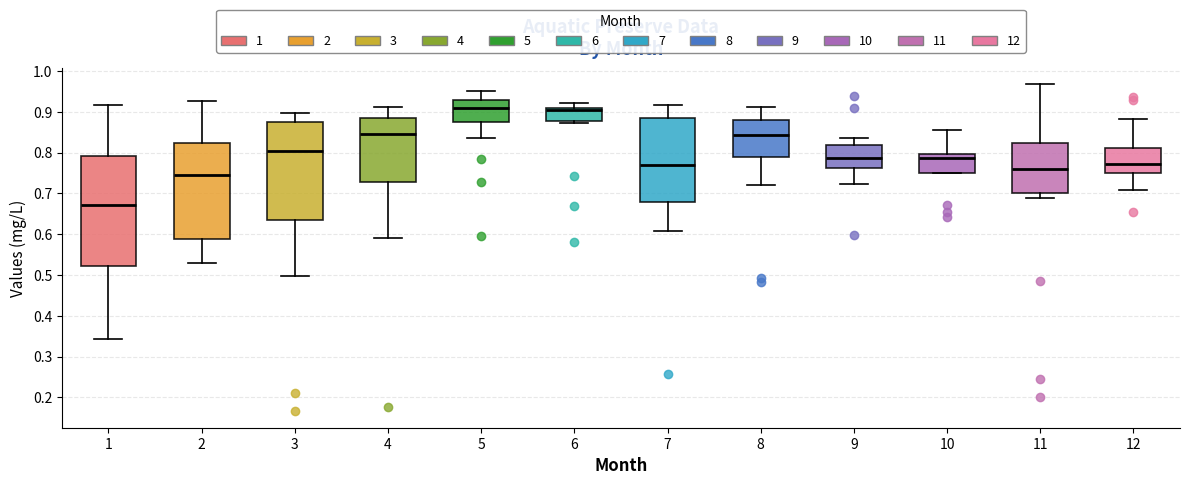

Reading left to right, read every box against the y-axis: the position of its median line, the range the box covers, and the ends of its whiskers. The values are not printed on the chart, so give them approximately, as read against the axis.

1: median 0.67, box 0.52 to 0.79, whiskers 0.34 to 0.92
2: median 0.74, box 0.59 to 0.82, whiskers 0.53 to 0.93
3: median 0.80, box 0.63 to 0.87, whiskers 0.50 to 0.90
4: median 0.85, box 0.73 to 0.88, whiskers 0.59 to 0.91
5: median 0.91, box 0.87 to 0.93, whiskers 0.84 to 0.95
6: median 0.91 (just below the box's upper edge), box 0.88 to 0.91, whiskers 0.87 to 0.92
7: median 0.77, box 0.68 to 0.88, whiskers 0.61 to 0.92
8: median 0.84, box 0.79 to 0.88, whiskers 0.72 to 0.91
9: median 0.79, box 0.76 to 0.82, whiskers 0.72 to 0.84
10: median 0.79, box 0.75 to 0.80, whiskers 0.75 to 0.85
11: median 0.76, box 0.70 to 0.82, whiskers 0.69 to 0.97
12: median 0.77, box 0.75 to 0.81, whiskers 0.71 to 0.88